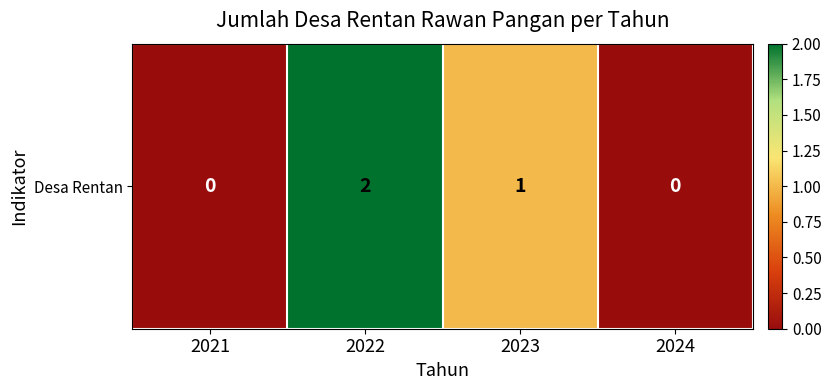

The chart shows a value of 0 at 2021. True or false?

True